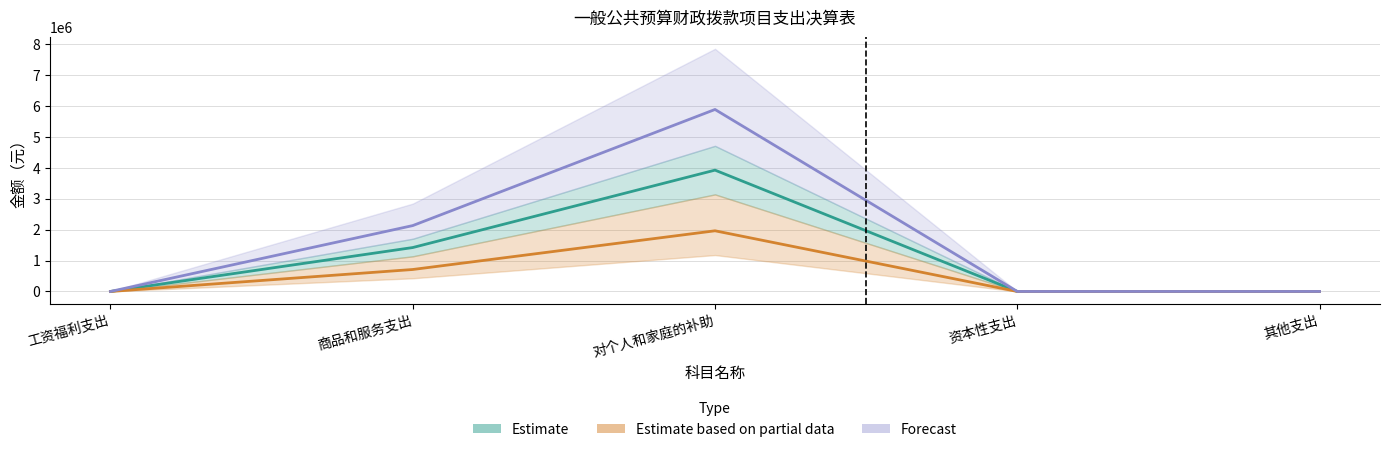

At which label is Estimate closest to 1962425?

商品和服务支出